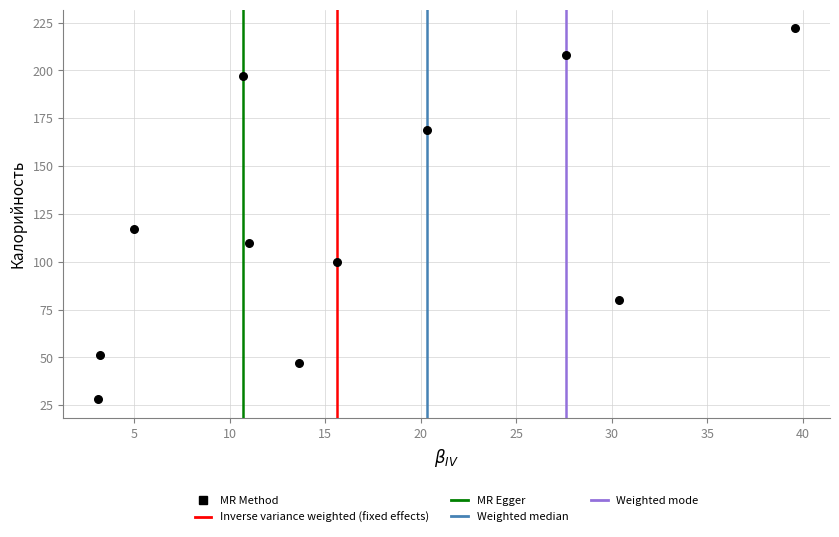

What Y value in the scatter plot is closest to 125?

117